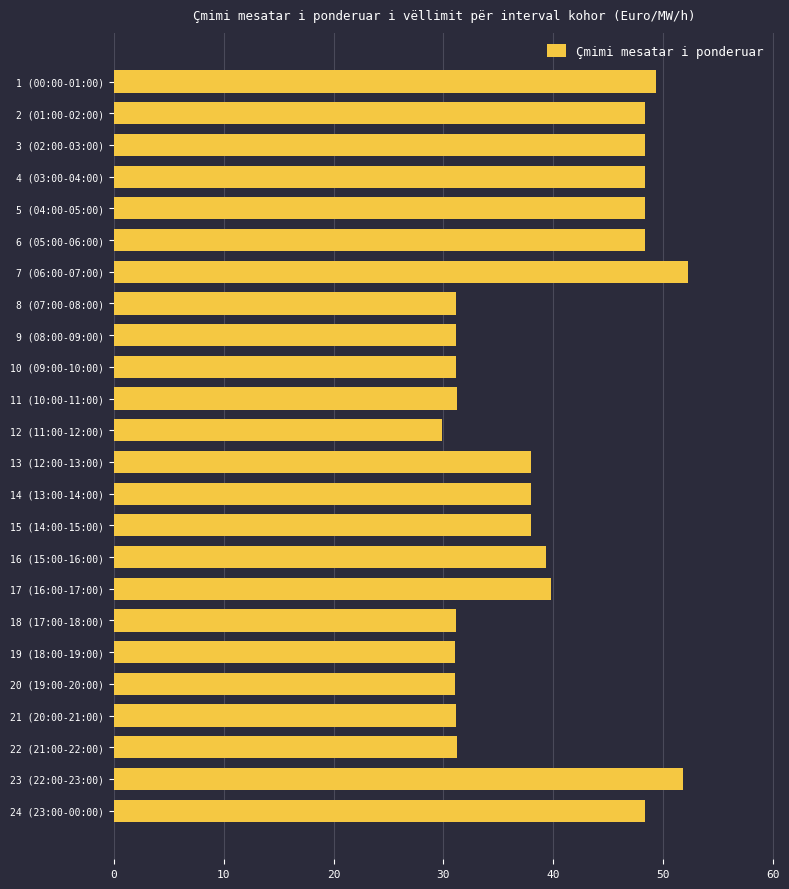

Read the value at 13 (12:00-13:00).

38.0